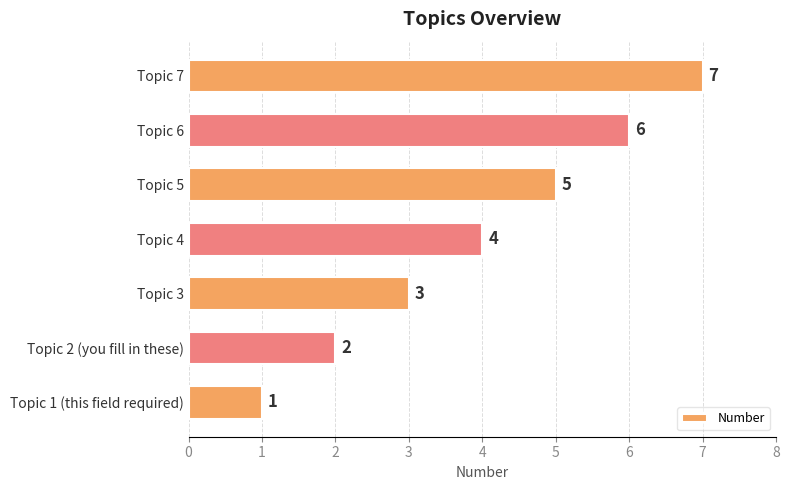

Rank the categories by value from highest to lowest.

Topic 7, Topic 6, Topic 5, Topic 4, Topic 3, Topic 2 (you fill in these), Topic 1 (this field required)